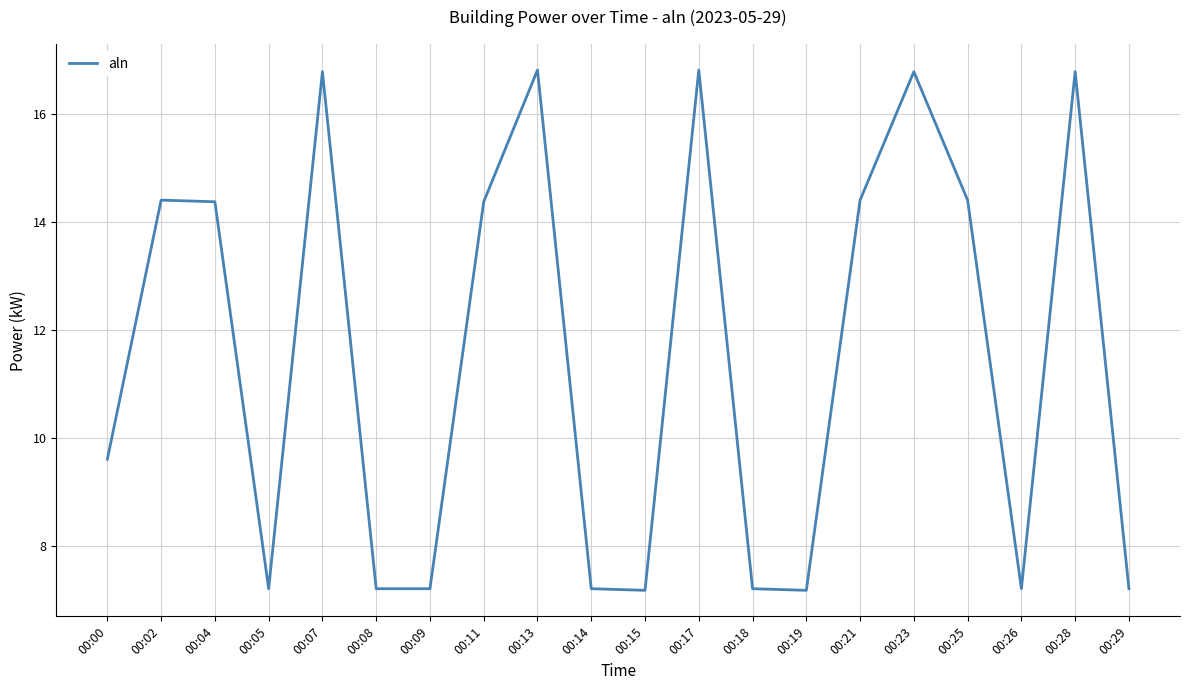

What is the ratio of the value at 00:21 to the value at 00:29?

2.0